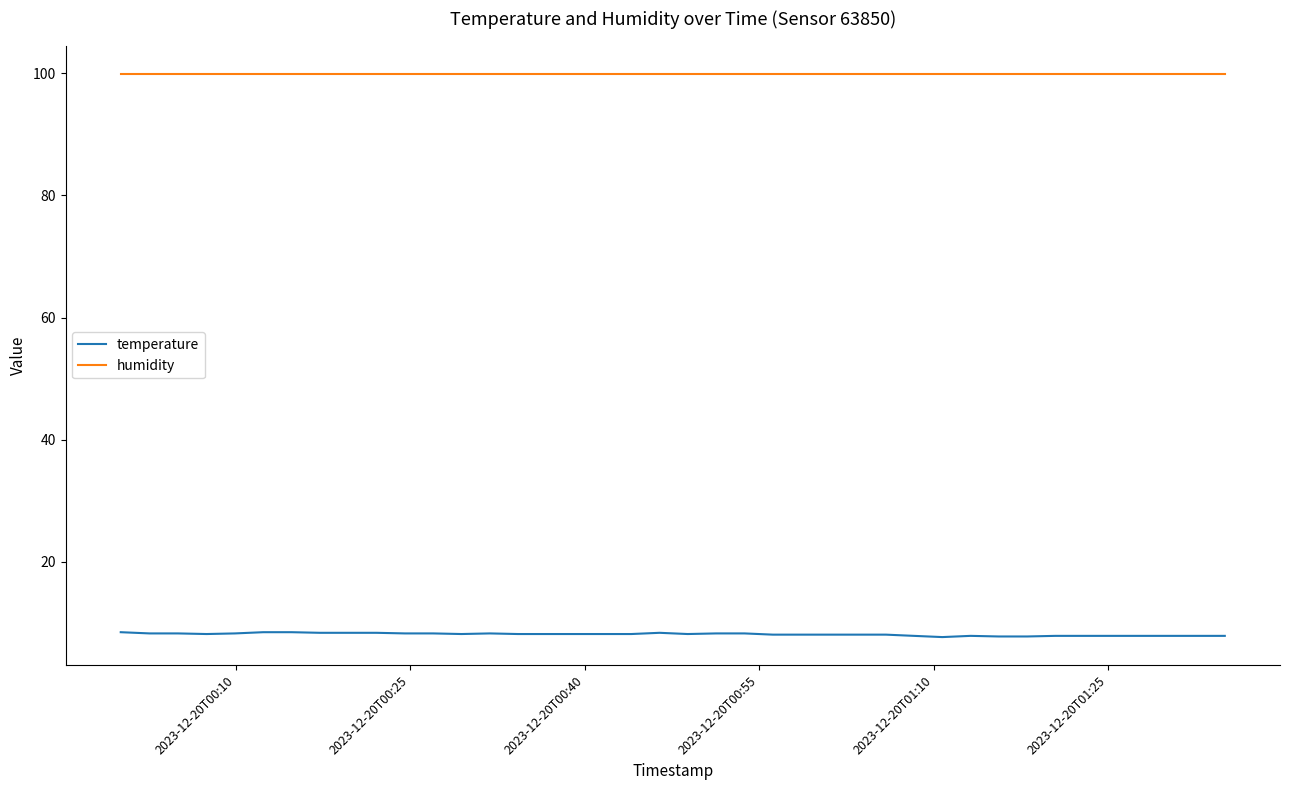

What is the minimum value shown in the chart?

7.7